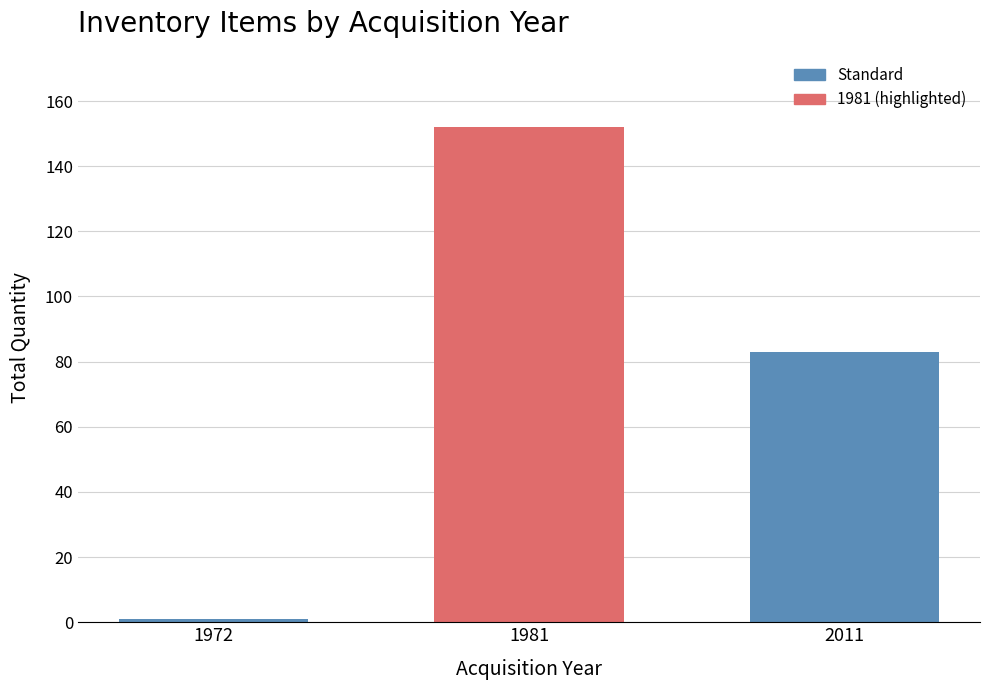

Reading left to right, what are all the values shown in this chart?

1972=1	1981=152	2011=83